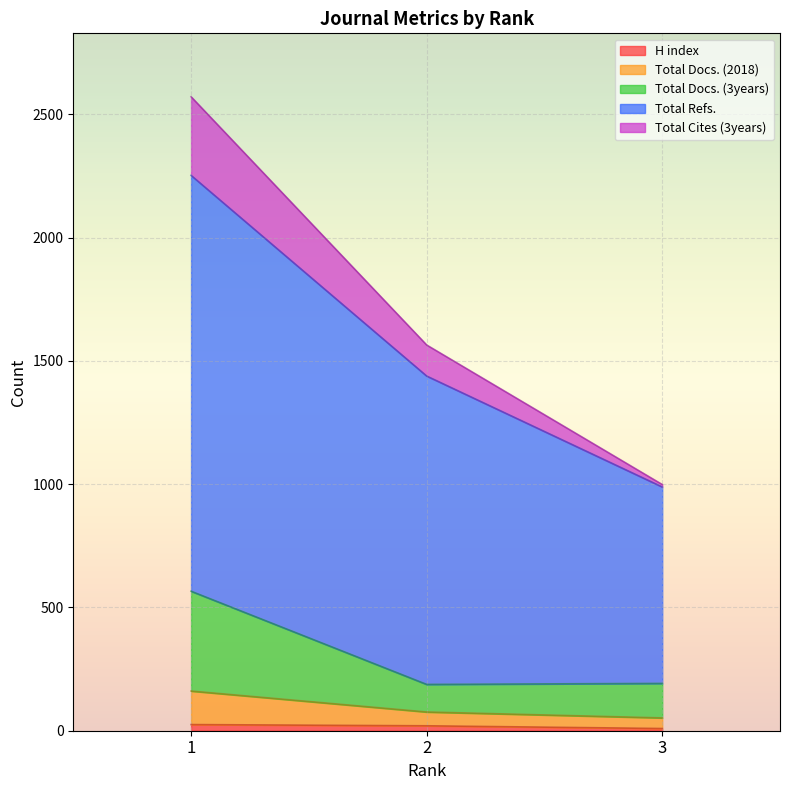

Does the chart display data point markers on the line(s)?

No